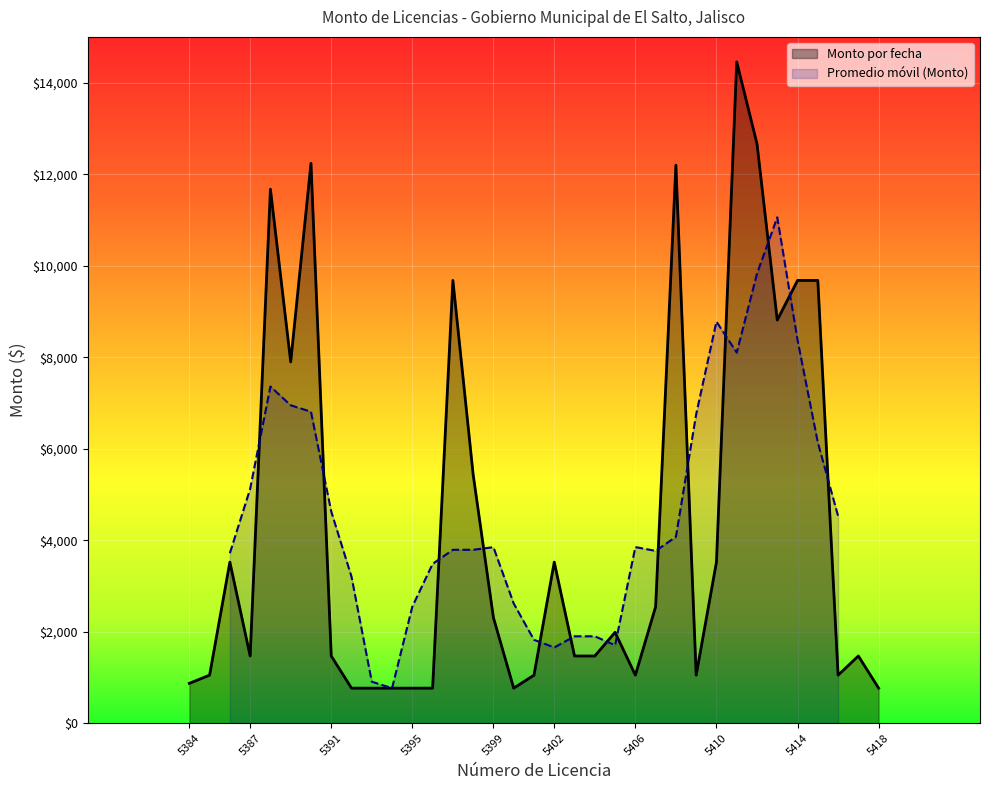

Where does the data first go above 1468?

5386